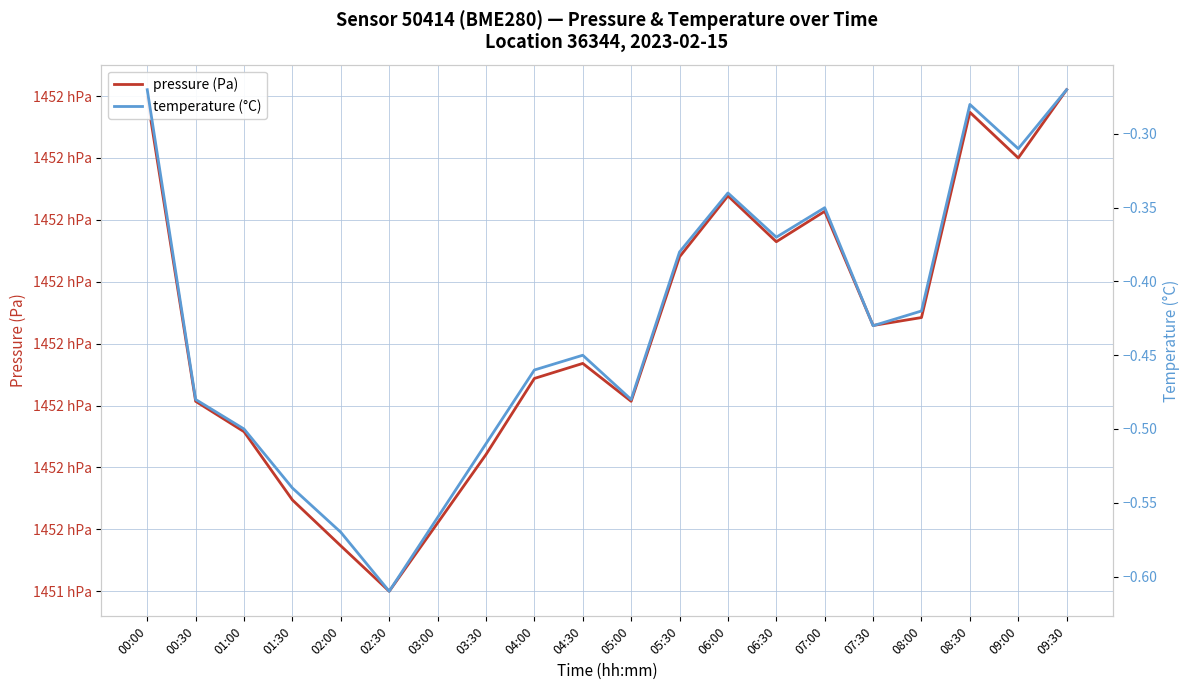

True or false: temperature (°C) and pressure (Pa) cross at least once.

False